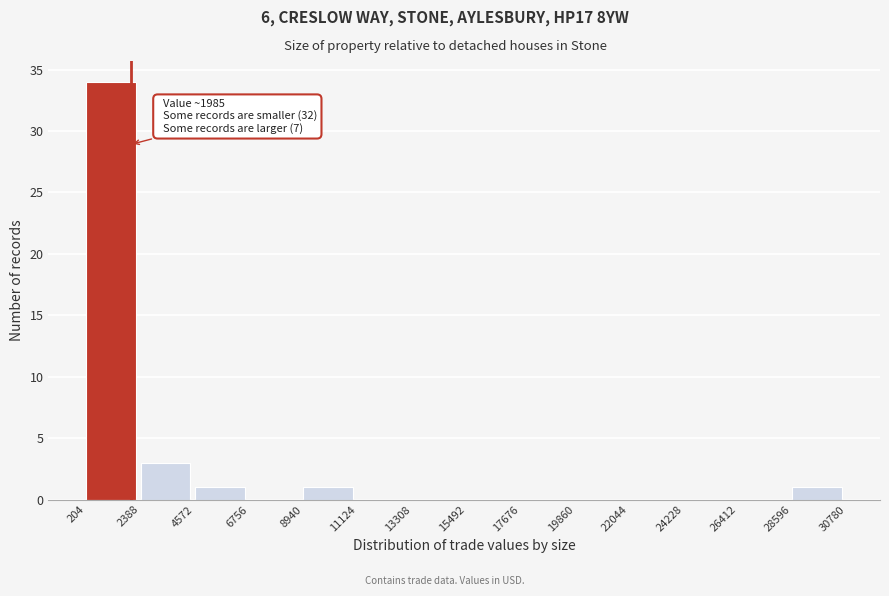

Over which range of the x-axis is the bar tallest?

204 to 2388